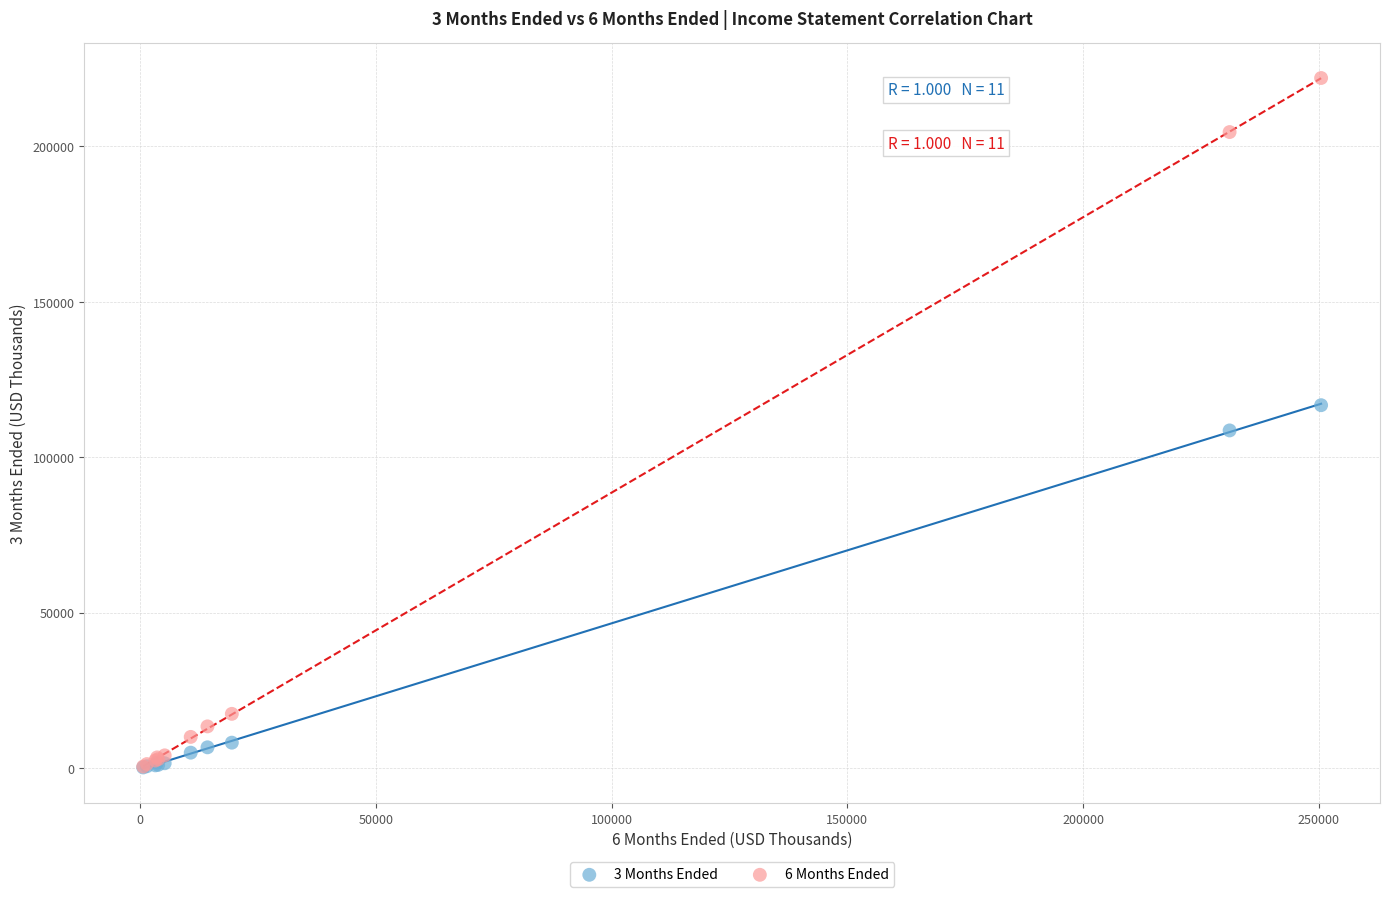

Across all series, what Y value is closest to 111078?

108600